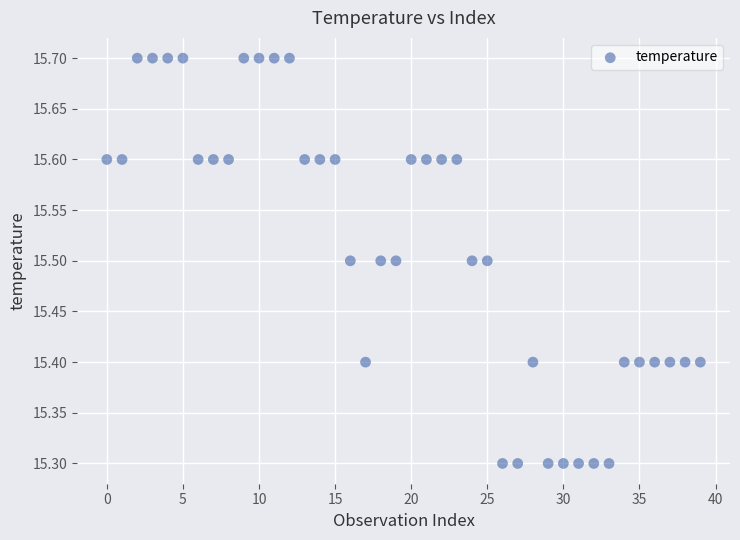

What is the range of Y values (max minus min)?

0.4